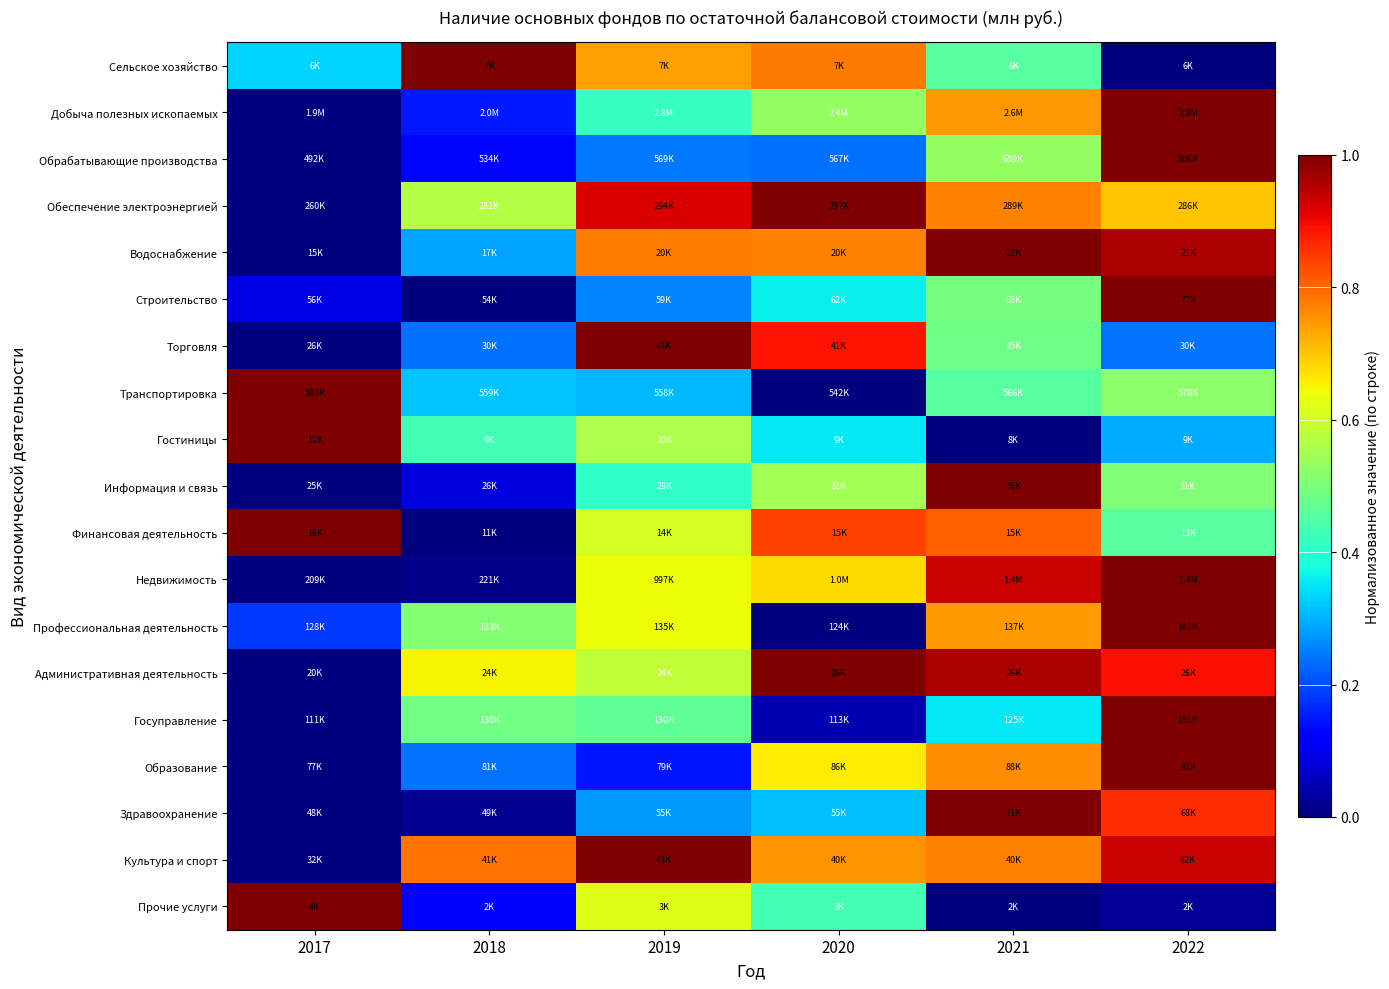

How many series are shown in this chart?

19